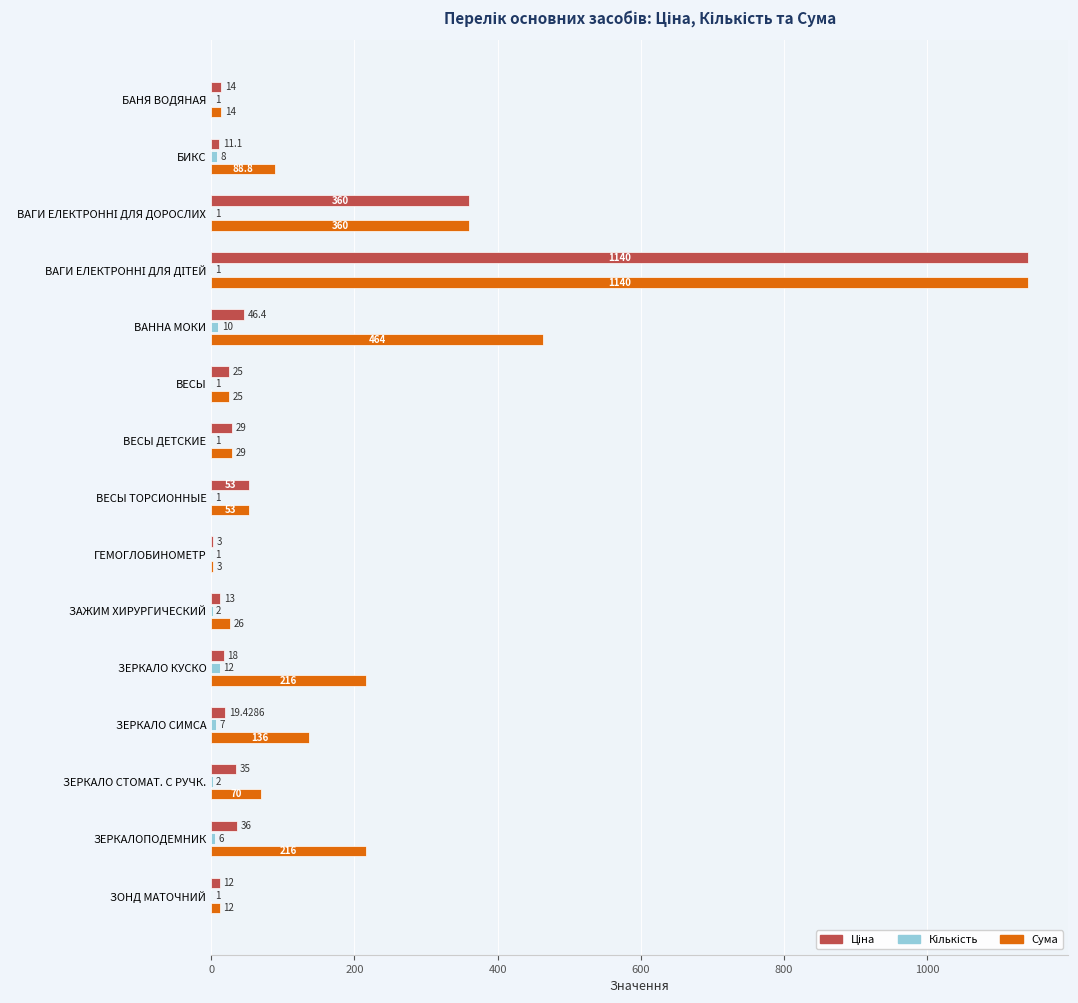

What is the total value across all series at ЗАЖИМ ХИРУРГИЧЕСКИЙ?

41.0